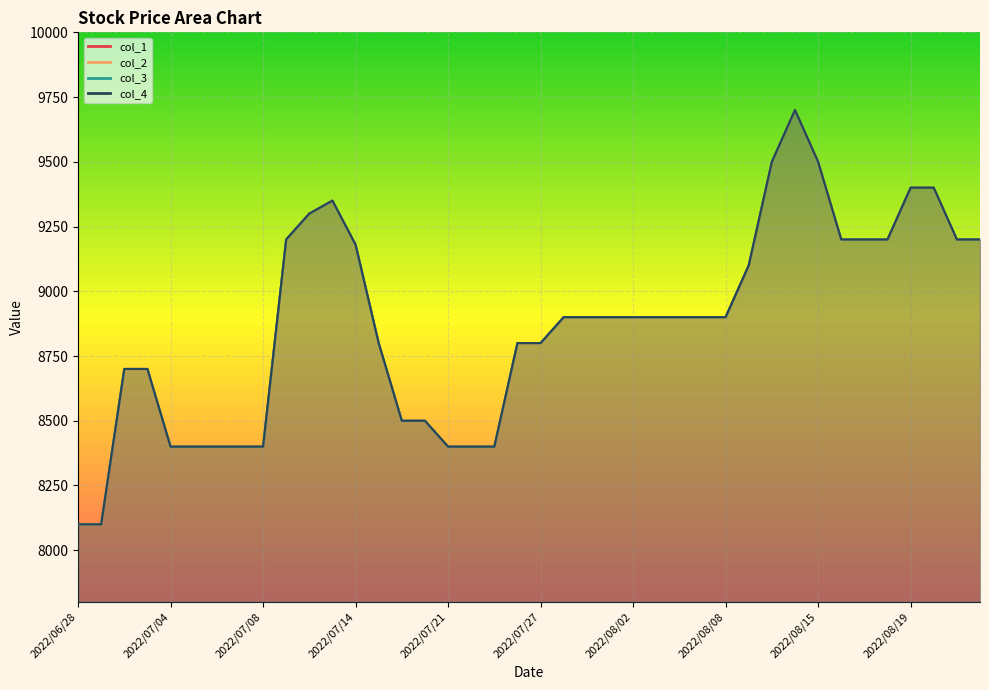

At which category is the sum across all series the highest?

2022/08/12